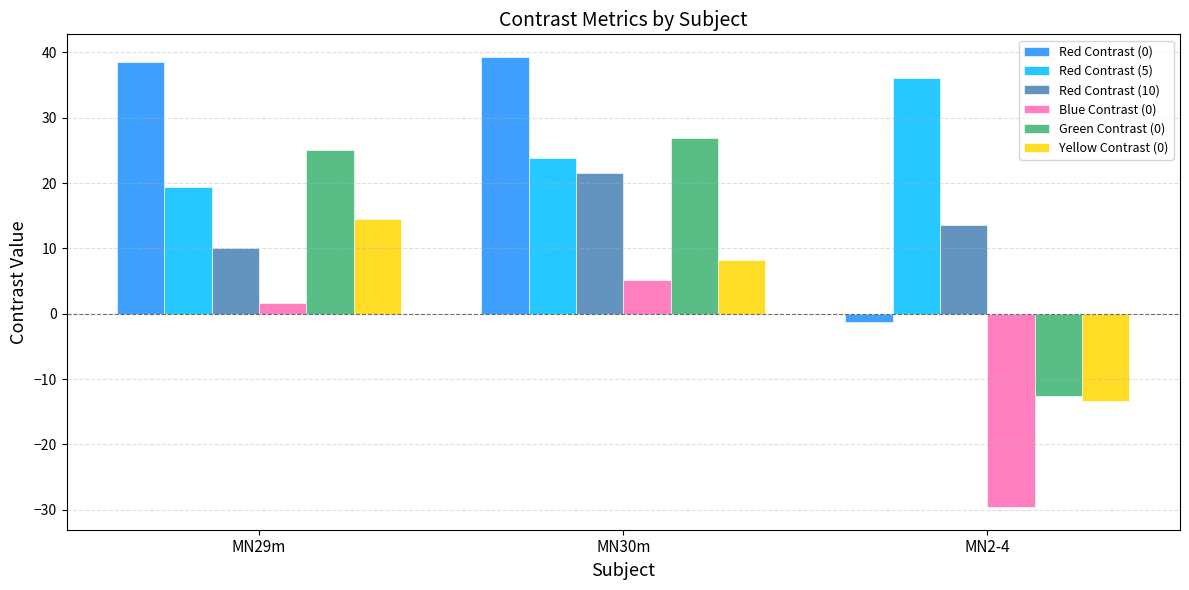

Where is Red Contrast (0) nearest to the value 19?

MN29m